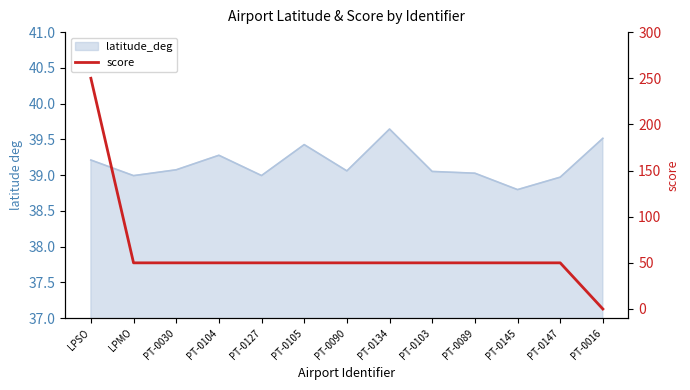

What is the label of the 4th point from the right?

PT-0089